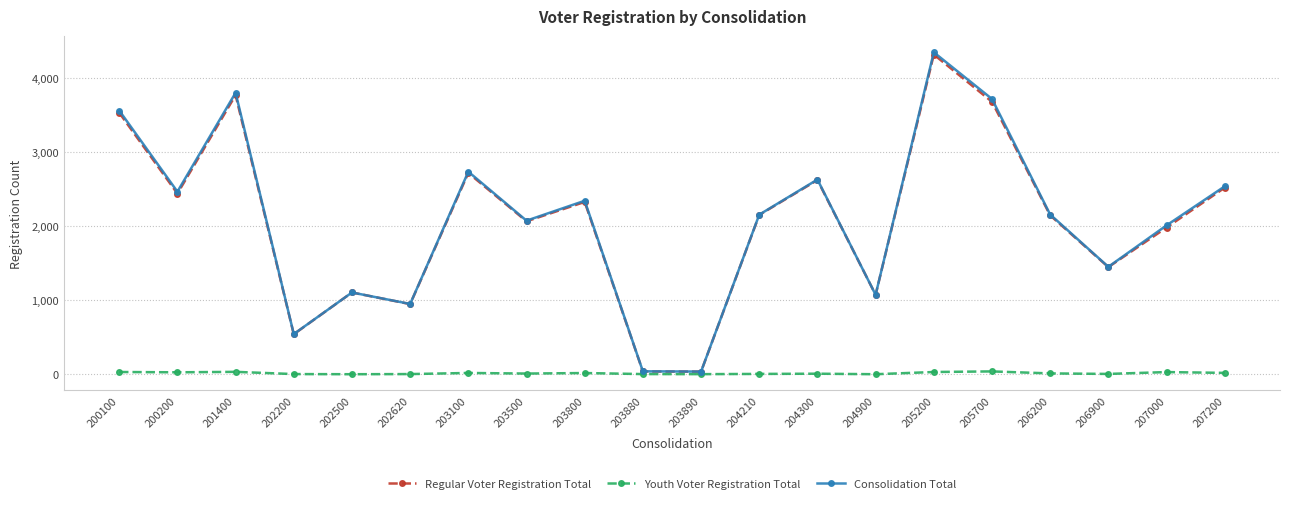

What is the average value of the Regular Voter Registration Total series?

2075